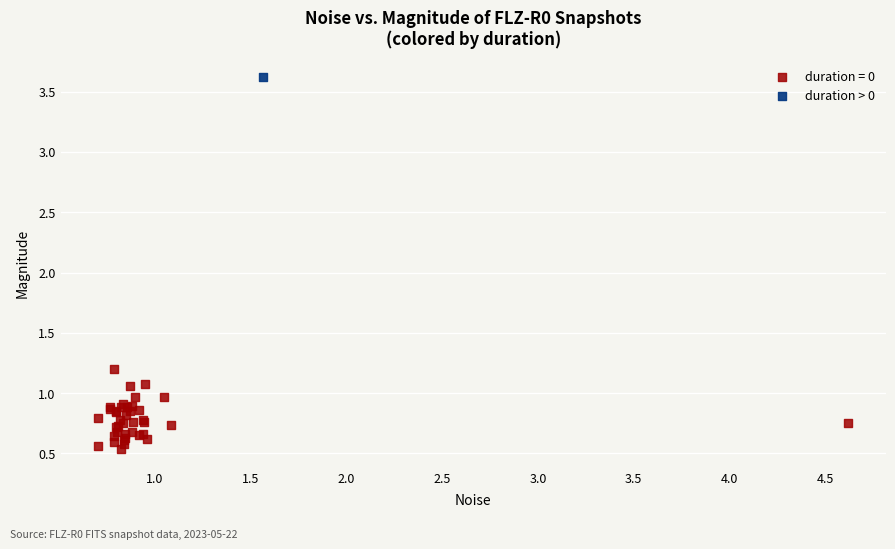

Which series contains the highest Y value?

duration > 0